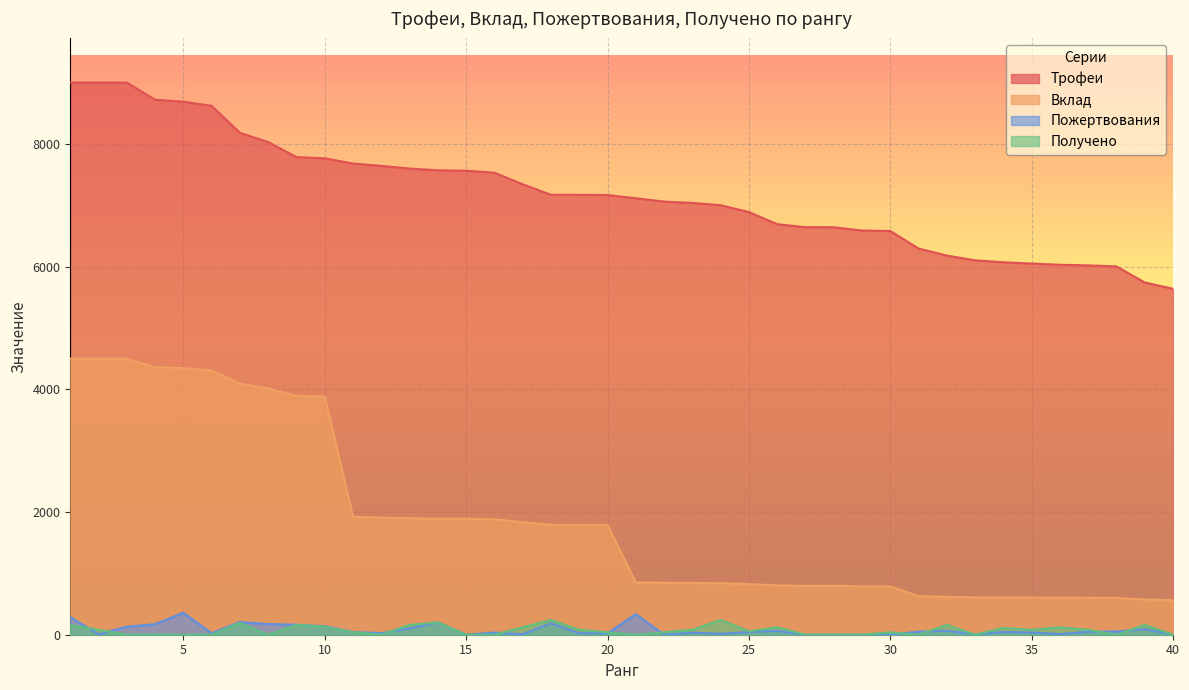

Rank the series by their maximum value, from highest to lowest.

Трофеи, Вклад, Пожертвования, Получено